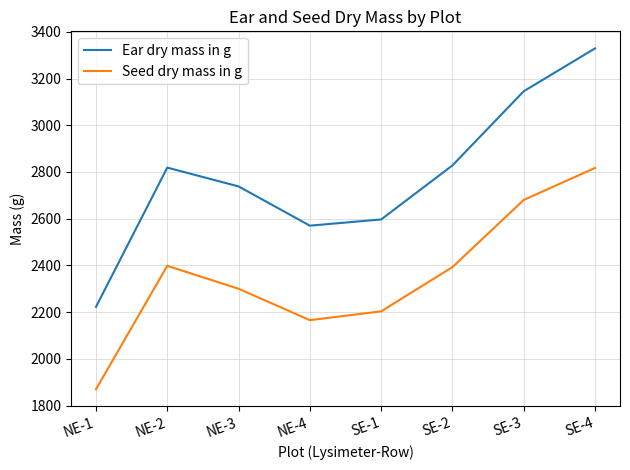

Between NE-1 and SE-2, which series saw the biggest shift?

Ear dry mass in g